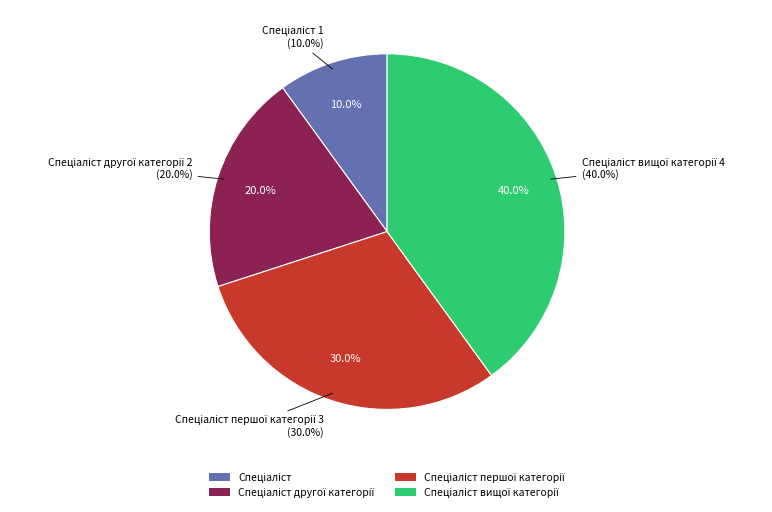

The Спеціаліст вищої категорії slice represents 40% of the pie. True or false?

True